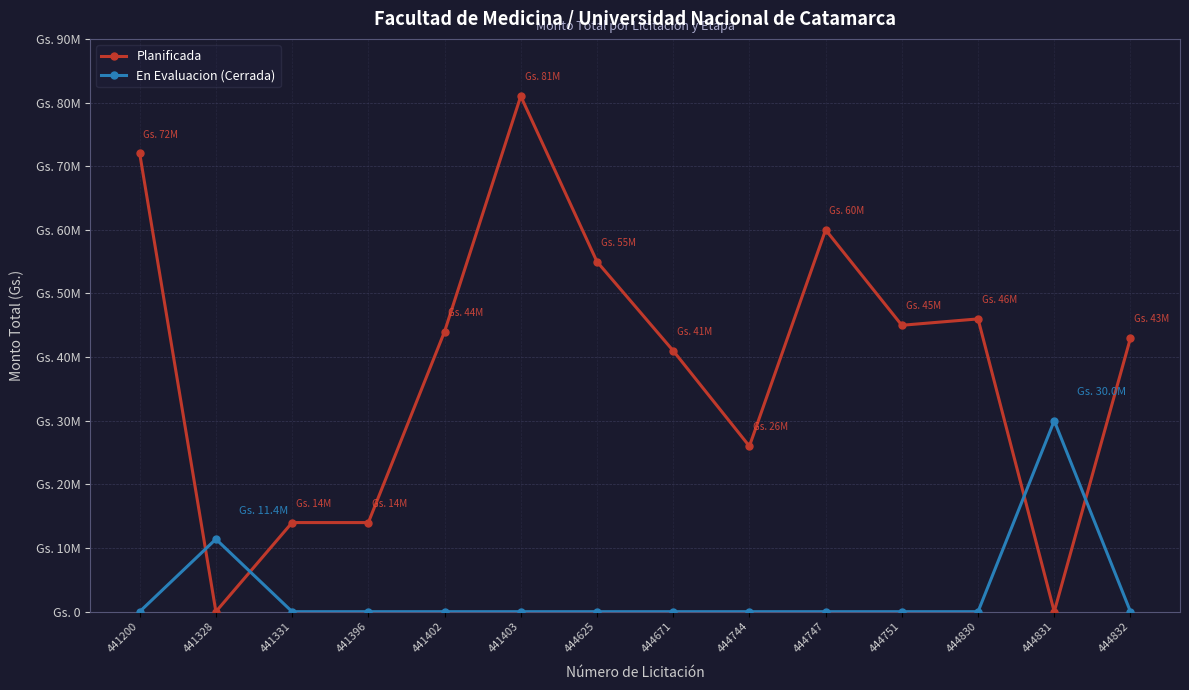

What is the sum of all En Evaluacion (Cerrada) values?

41400000